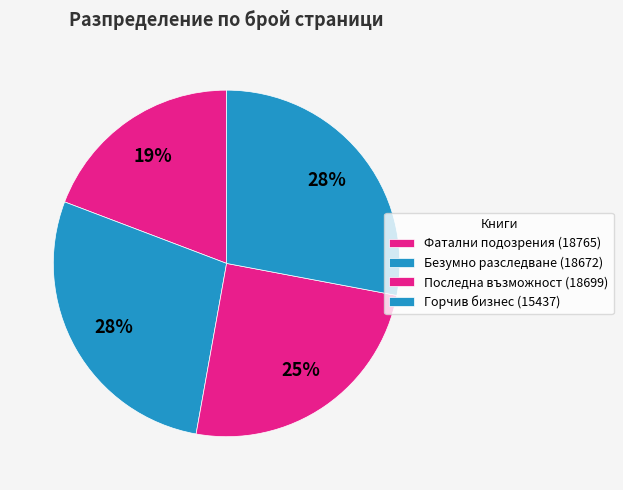

To the nearest percent, what is the average slice percentage?

25%